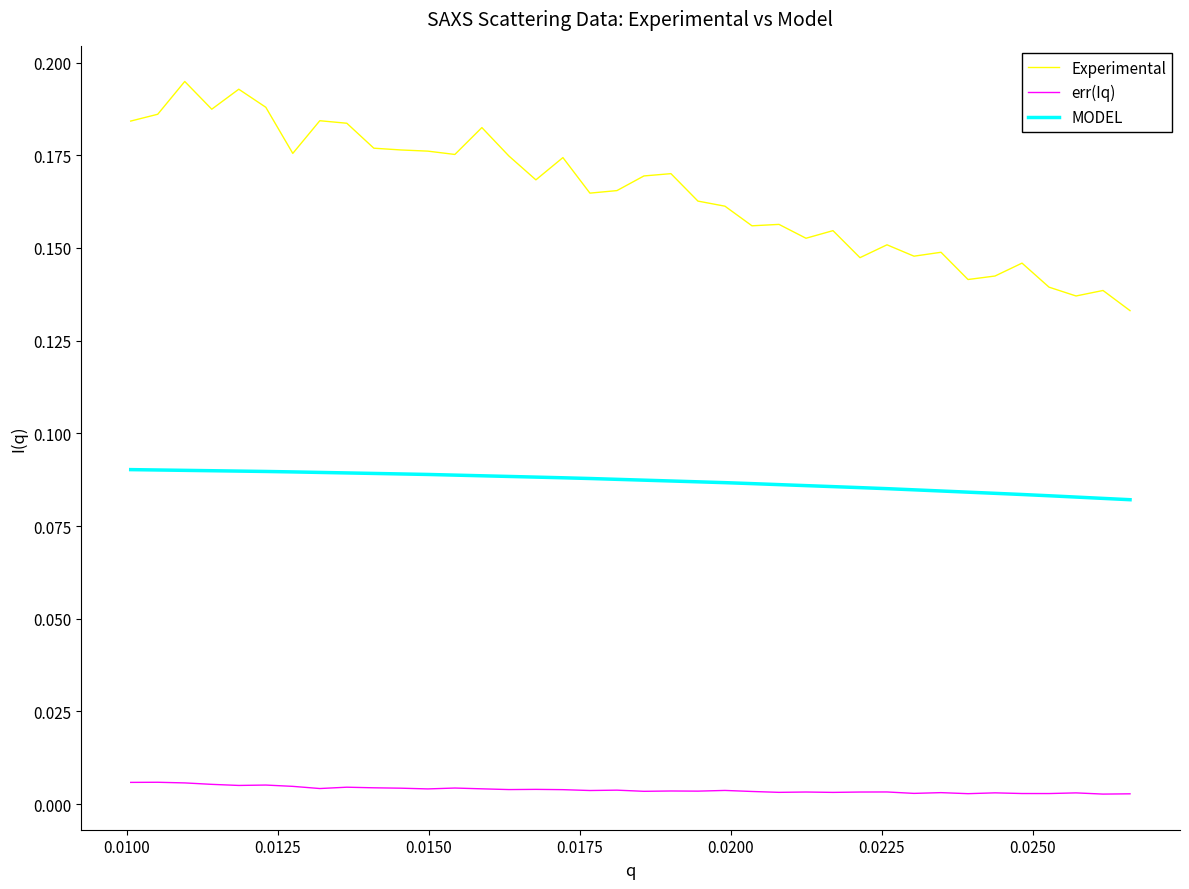

Which series has the largest range (max minus min)?

Experimental